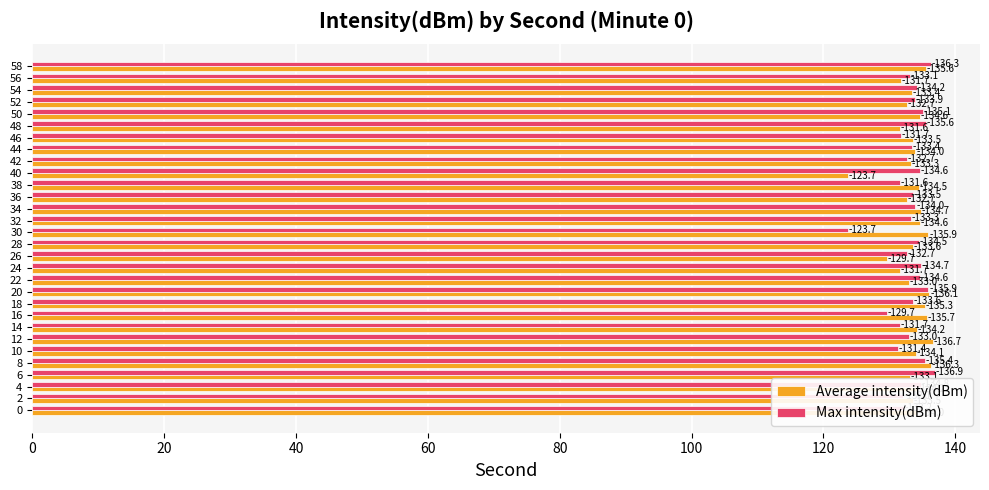

Where is Average intensity(dBm) nearest to the value 130?

26